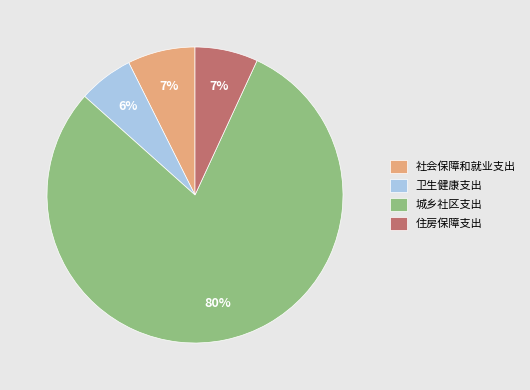

Combined, do 卫生健康支出 and 社会保障和就业支出 account for over 50%?

No